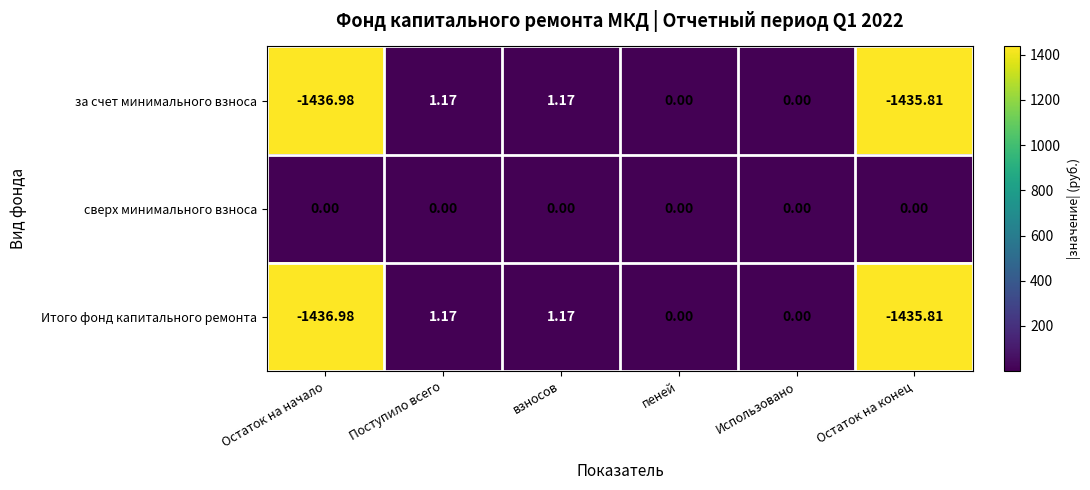

At which category does the chart reach its minimum across all series?

Остаток на начало